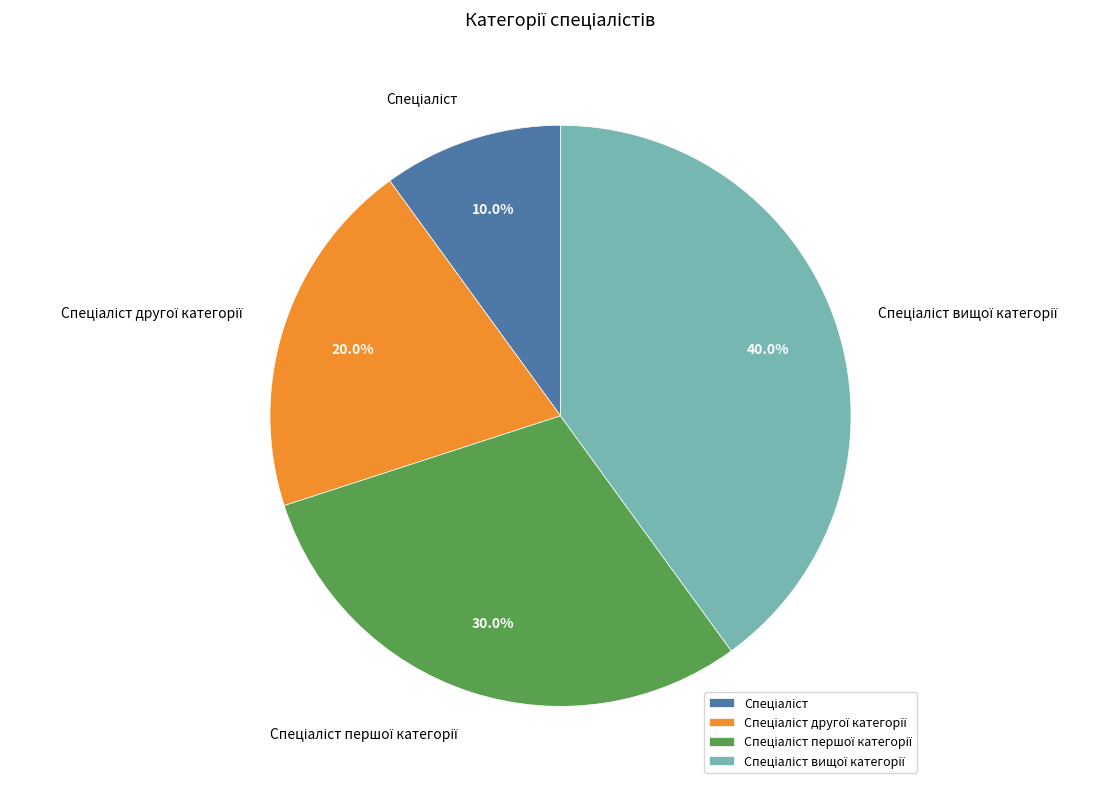

Count the number of slices in the pie.

4